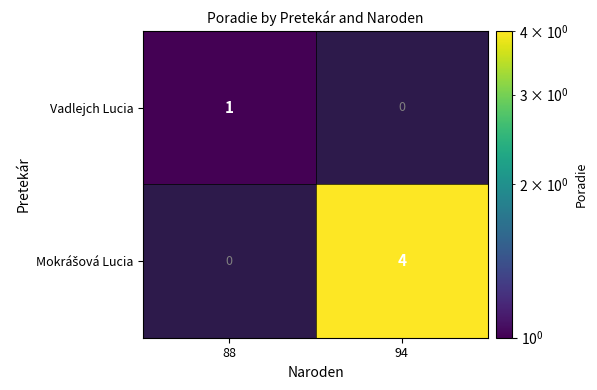

True or false: Vadlejch Lucia has a value of 0 at 94.

True